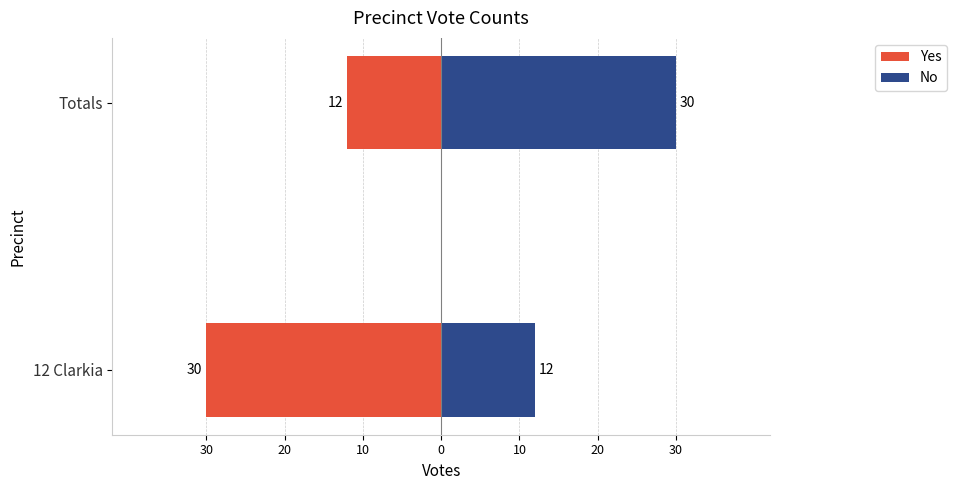

Which series changed the most between 12 Clarkia and Totals?

Yes